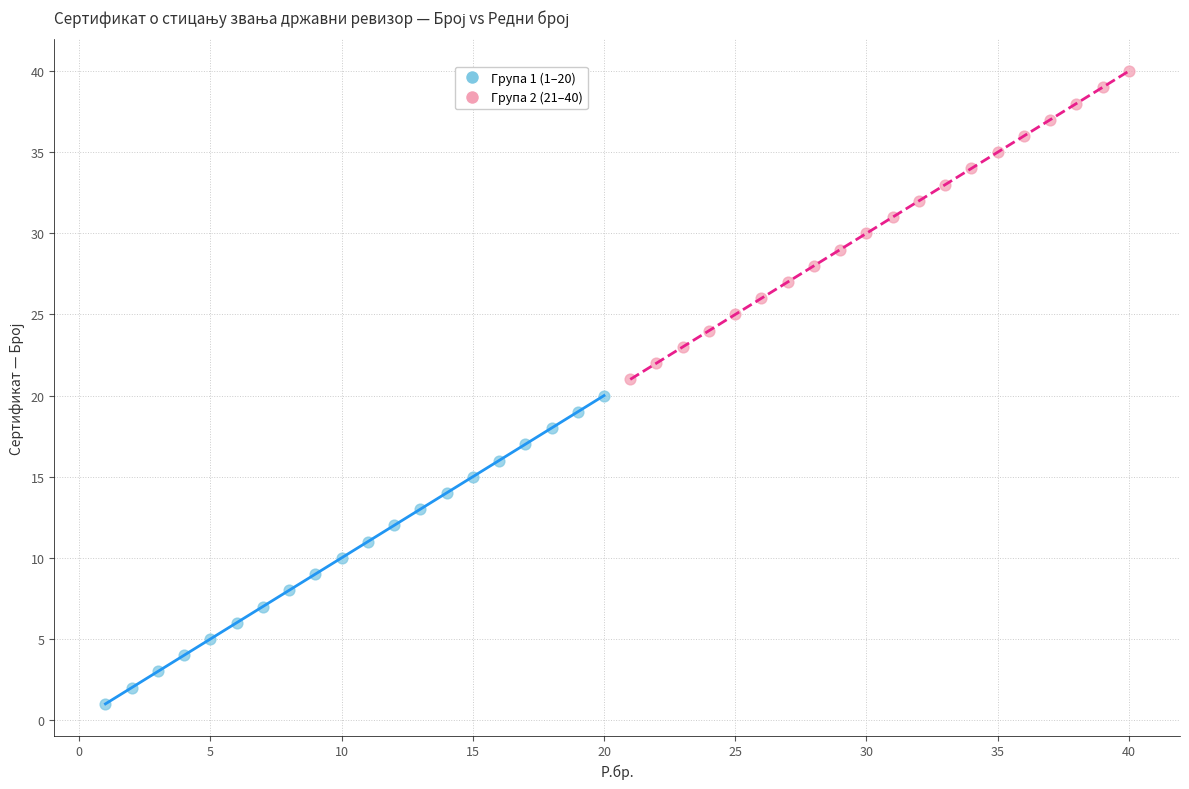

Which series contains the lowest Y value?

Група 1 (1–20)